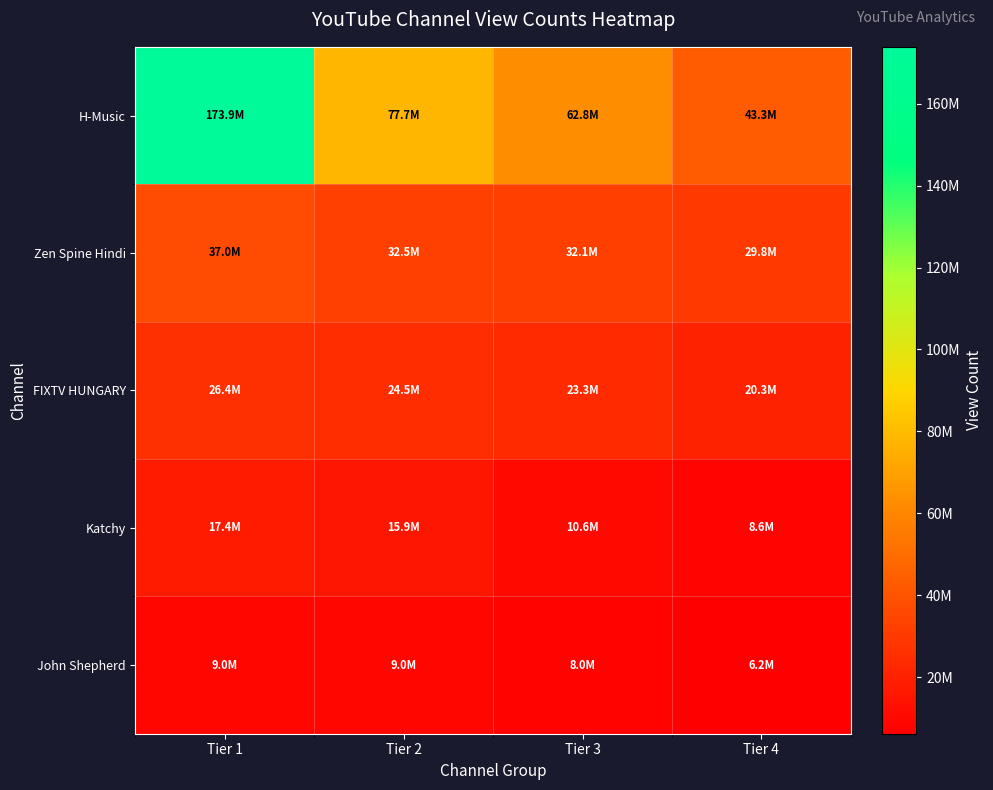

Which series has the largest total across all categories?

H-Music